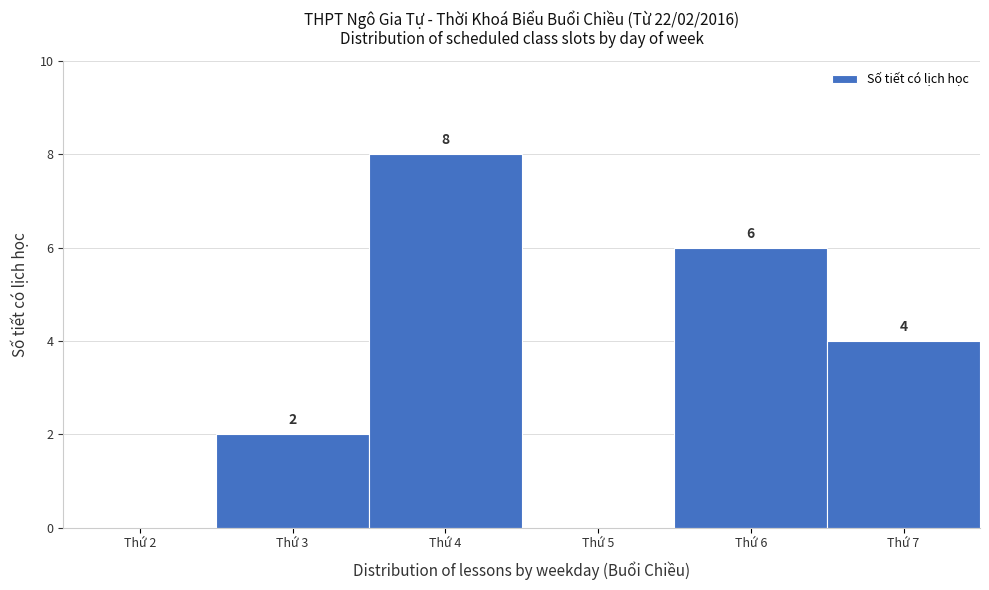

Over which range of the x-axis is the bar tallest?

3.5 to 4.5